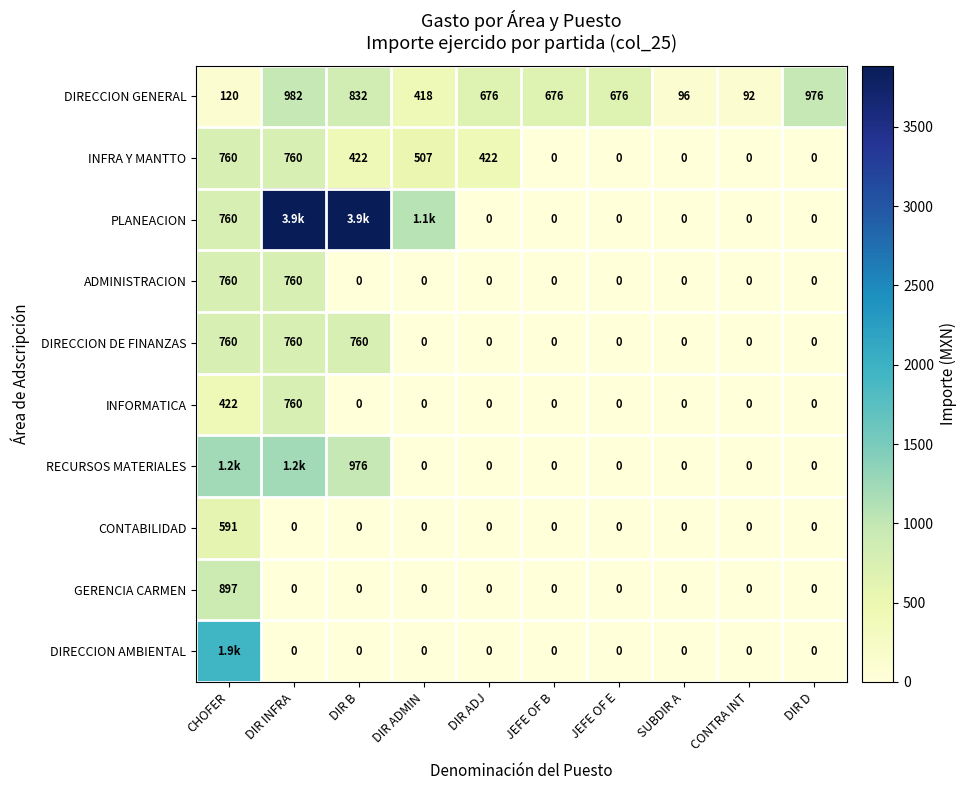

True or false: INFORMATICA has a value of 0.0 at JEFE OF E.

True